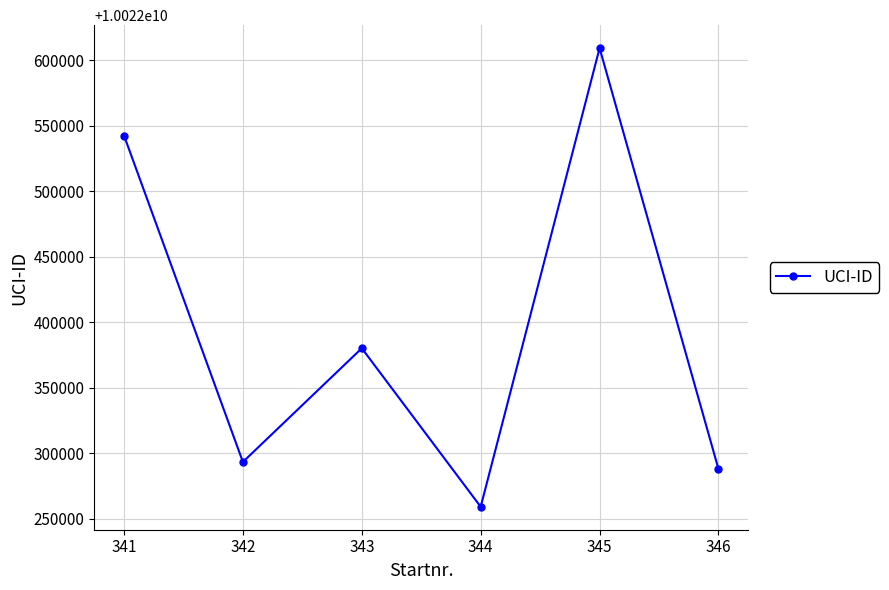

Rank the categories by value from lowest to highest.

344, 346, 342, 343, 341, 345